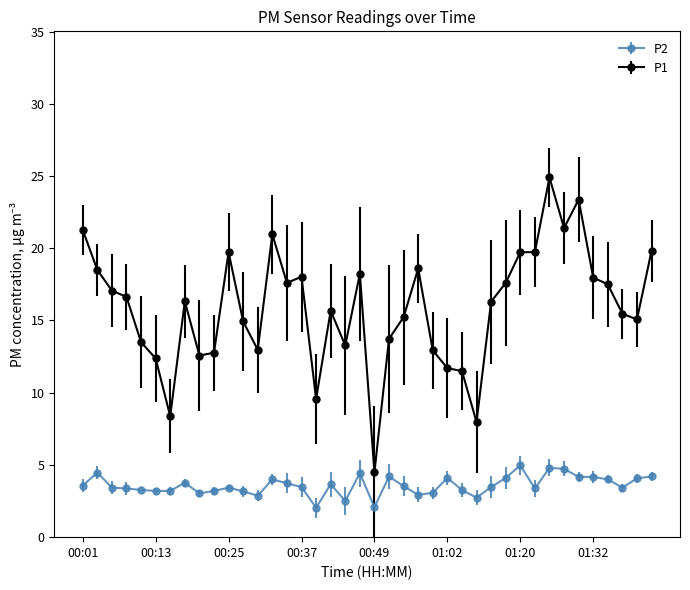

Rank the series by their average value, from highest to lowest.

P1, P2